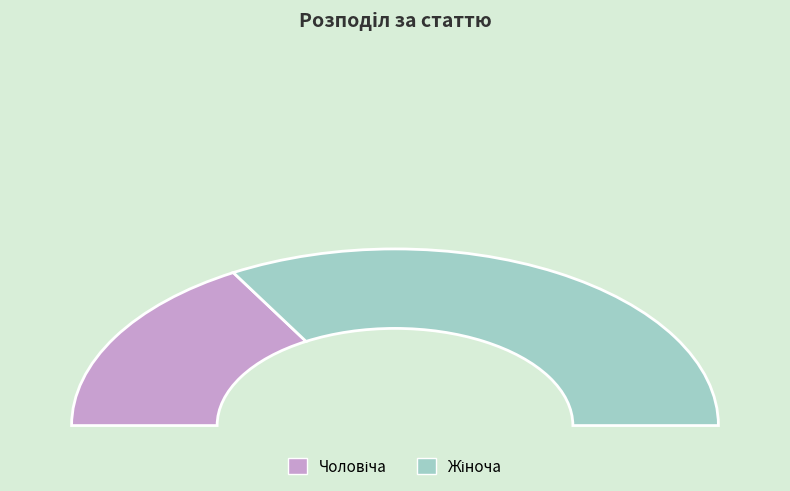

Rank the categories by value from highest to lowest.

Жіноча, Чоловіча